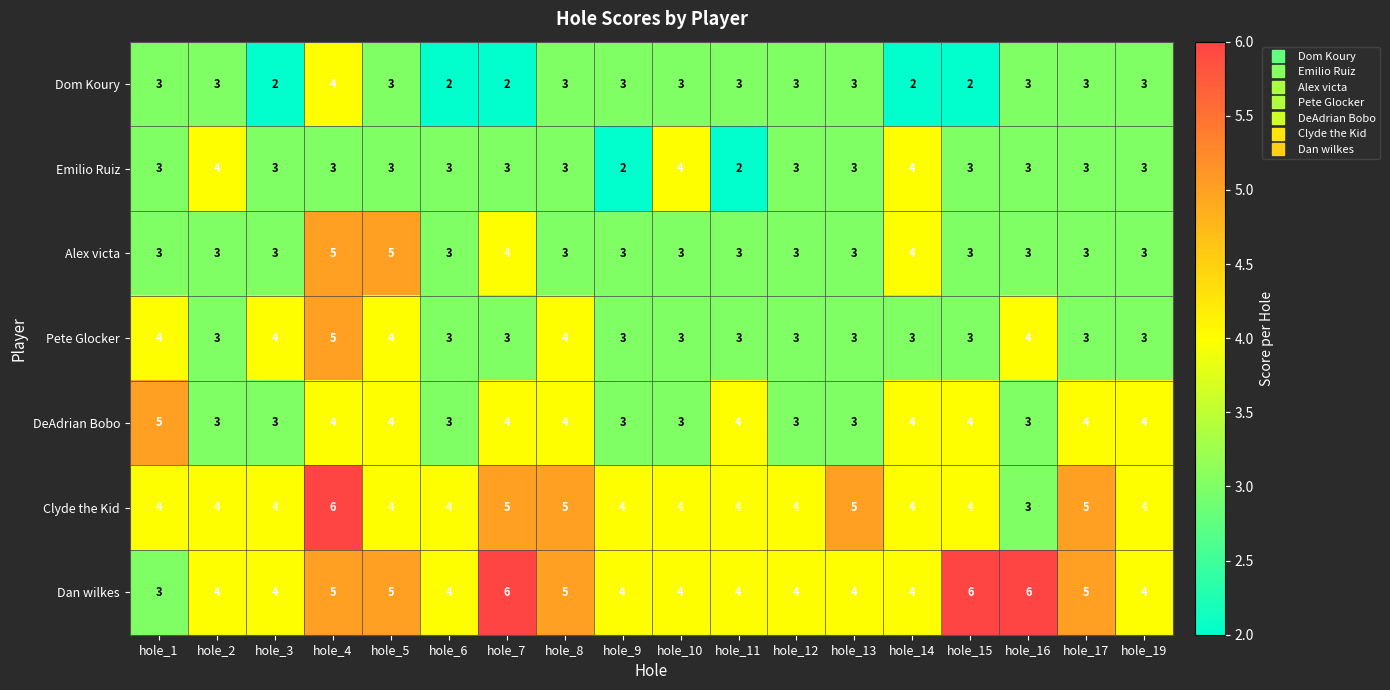

What is the difference between the highest and lowest values at hole_9?

2